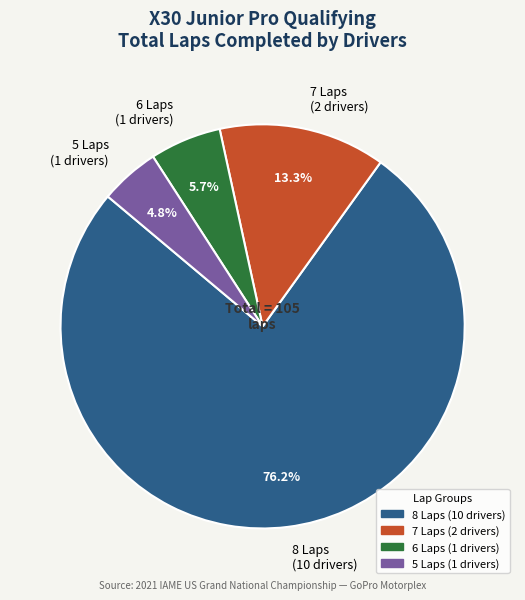

Which category has the smallest portion of the pie?

5 Laps (1 drivers)